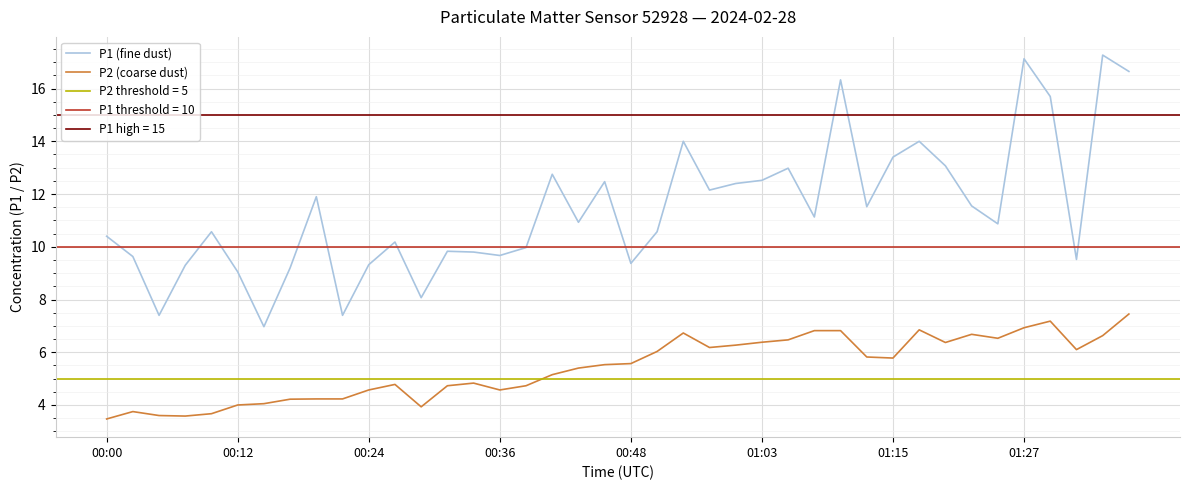

Count the number of categories in the chart.

40